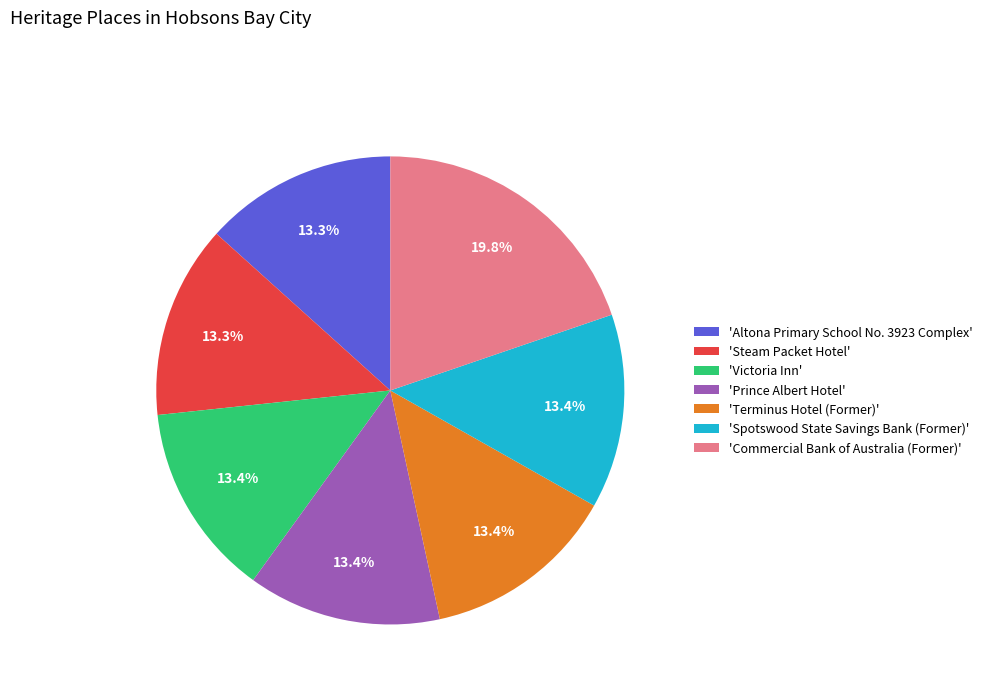

Approximately how many times larger is the value at 'Terminus Hotel (Former)' compared to 'Commercial Bank of Australia (Former)'?

0.7